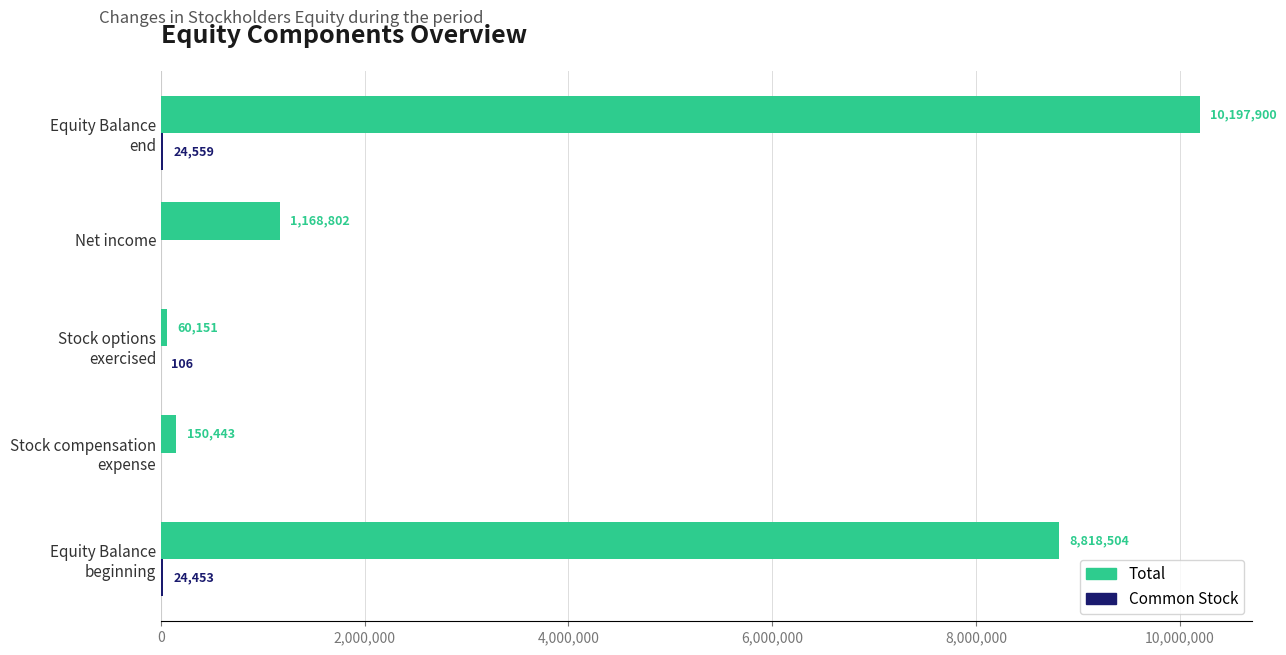

Which series has the largest total across all categories?

Total